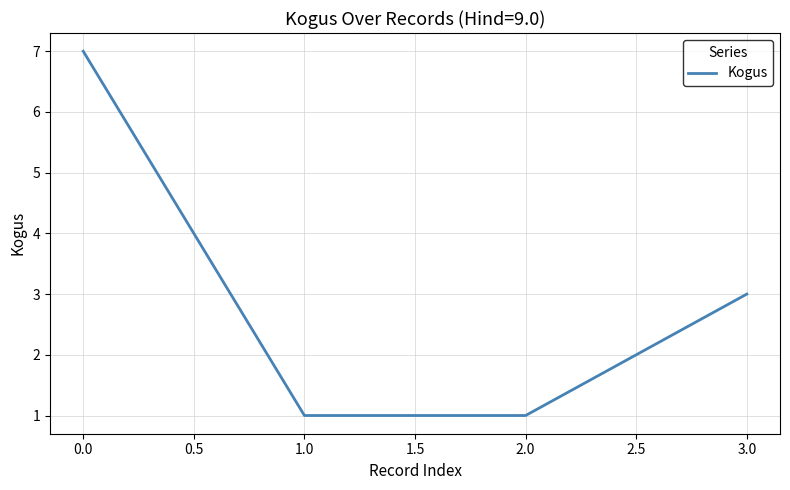

Reading left to right, what are all the values shown in this chart?

7	1	1	3